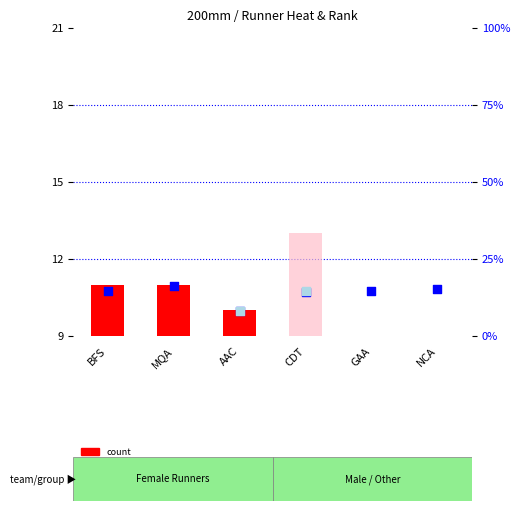

Which series has the widest spread of Y values?

percentile rank within the sample